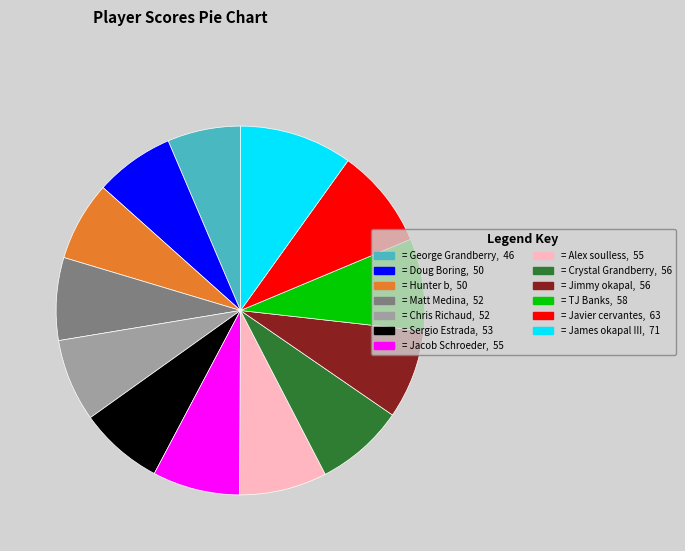

Is the sum of = Chris Richaud, 52 and = Alex soulless, 55 greater than half?

No